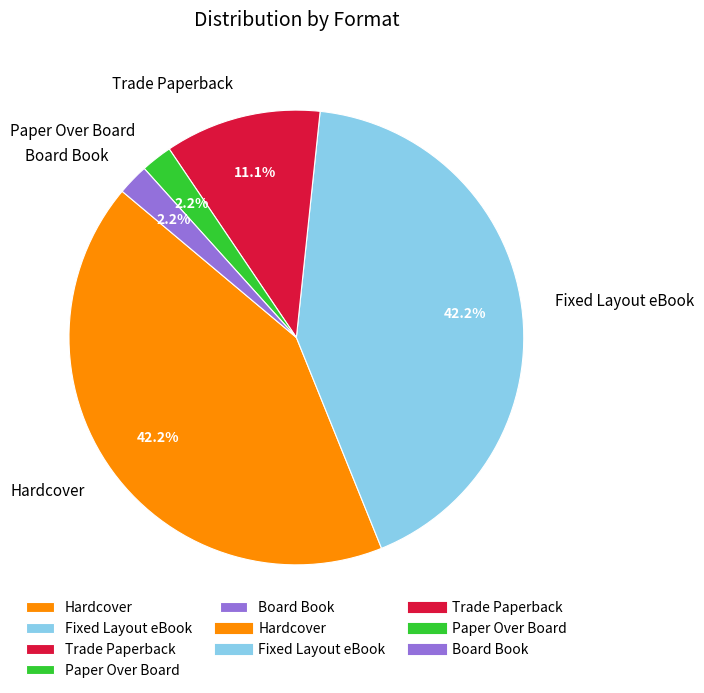

To the nearest percent, what percentage of the pie is Paper Over Board?

2%